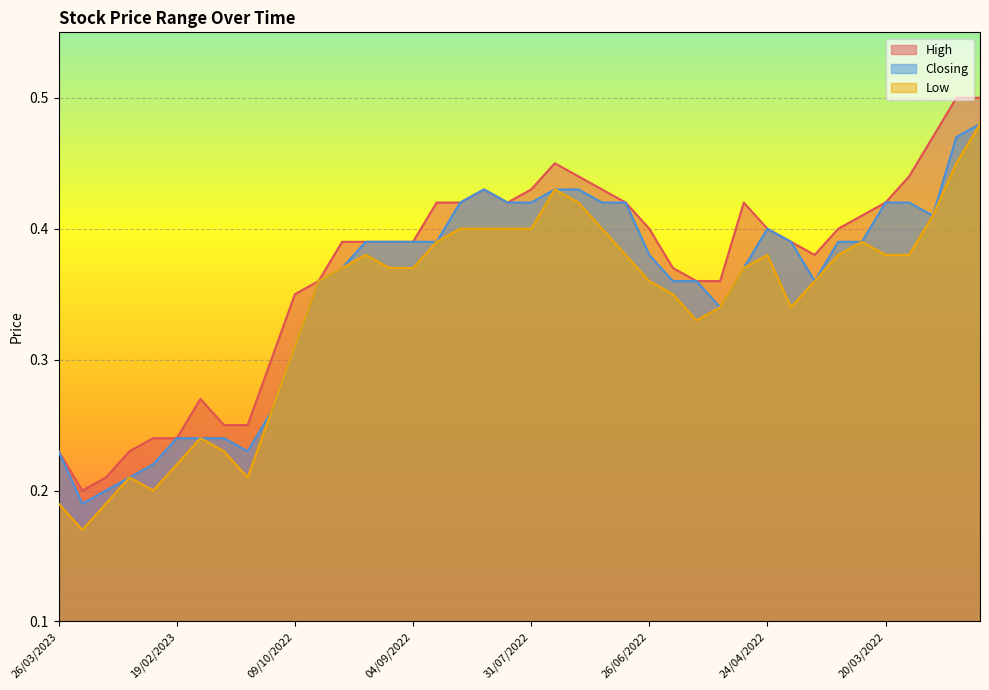

What is the label of the 20th point from the right?

31/07/2022